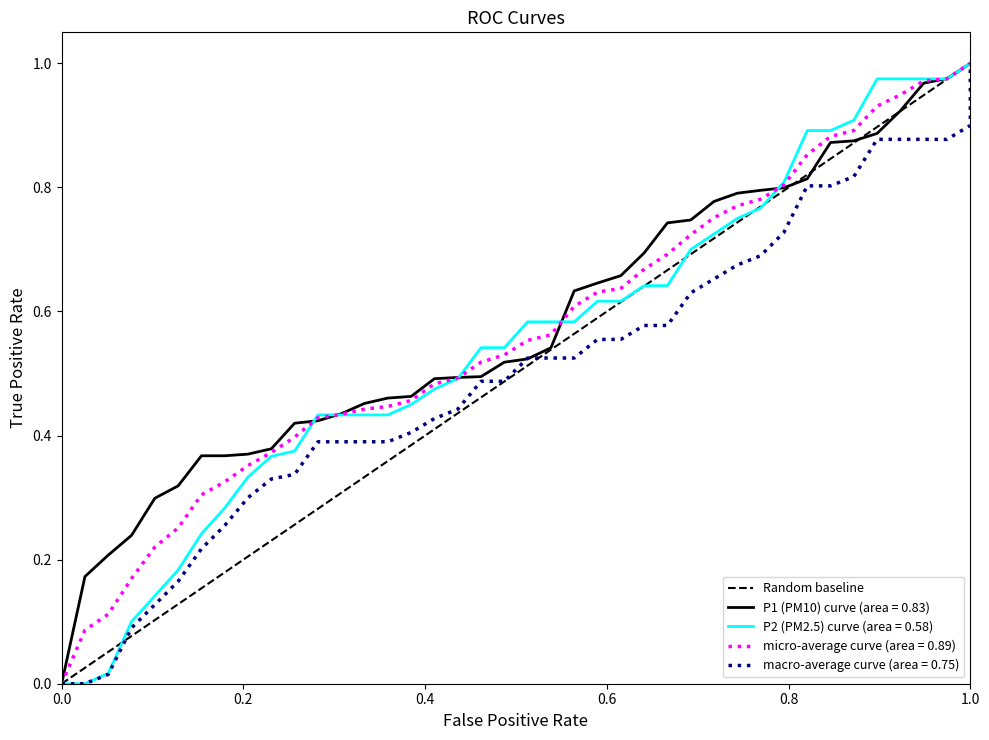

What is the greatest value displayed?

1